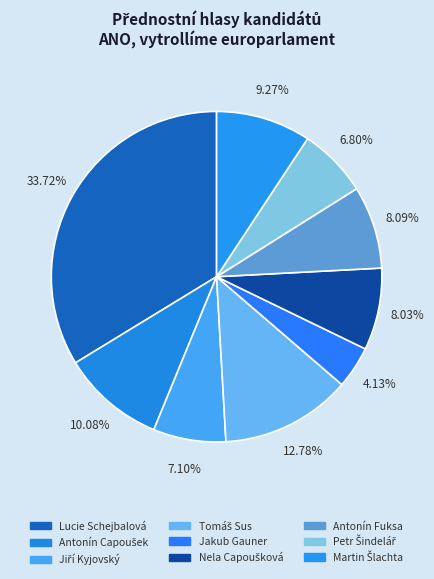

Combined, do Antonín Capoušek and Martin Šlachta account for over 50%?

No